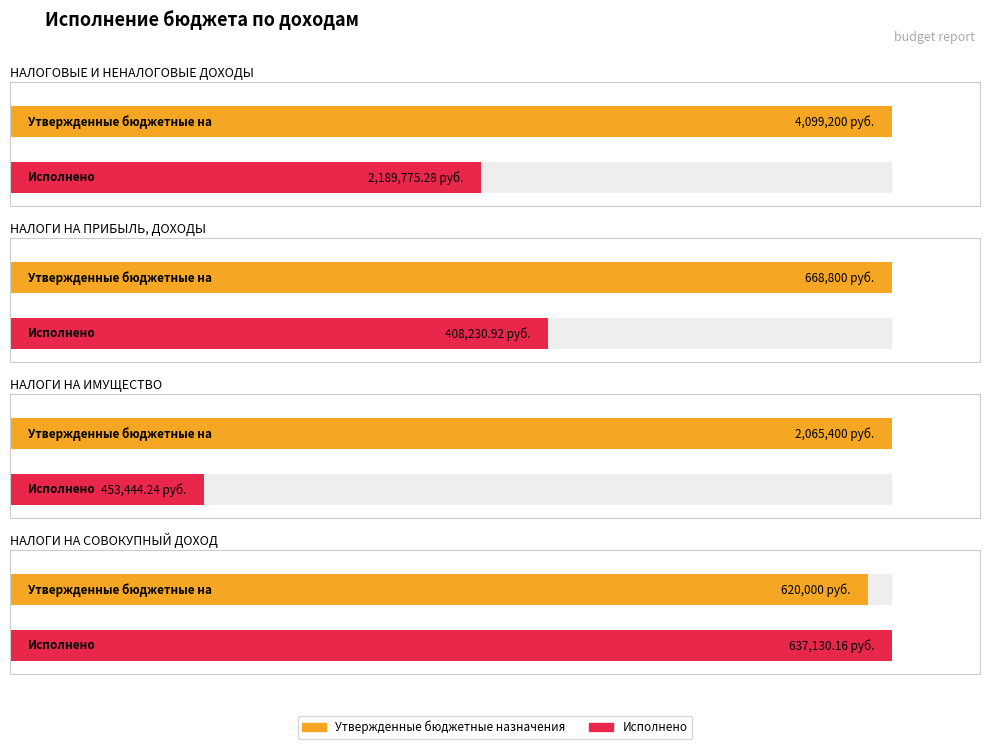

The Утвержденные бюджетные назначения series shows 1113545.5 at НАЛОГИ НА ПРИБЫЛЬ, ДОХОДЫ. True or false?

False